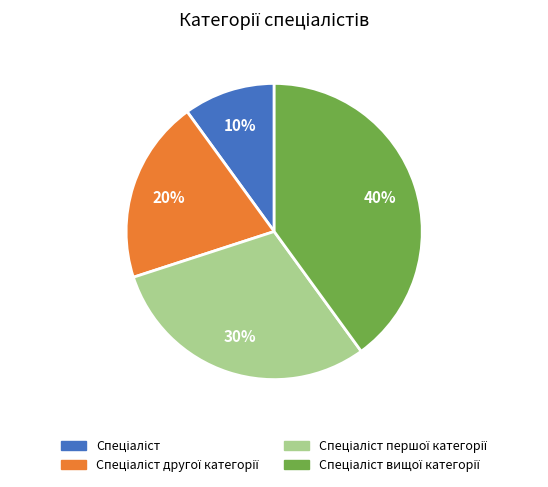

To the nearest percent, what is the difference between the largest and smallest slice percentages?

30%